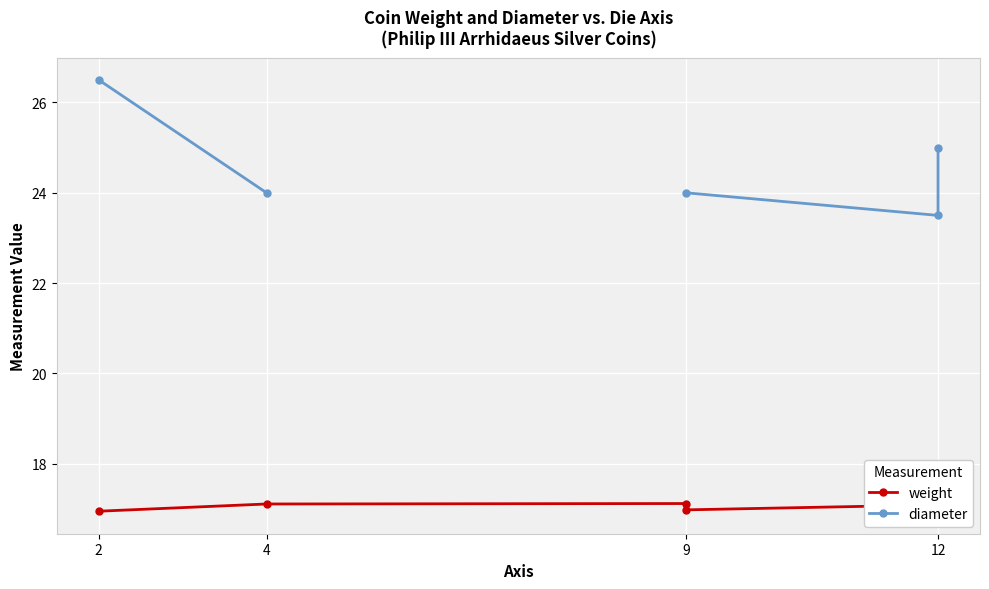

True or false: diameter has more than 1 interior local peaks.

False